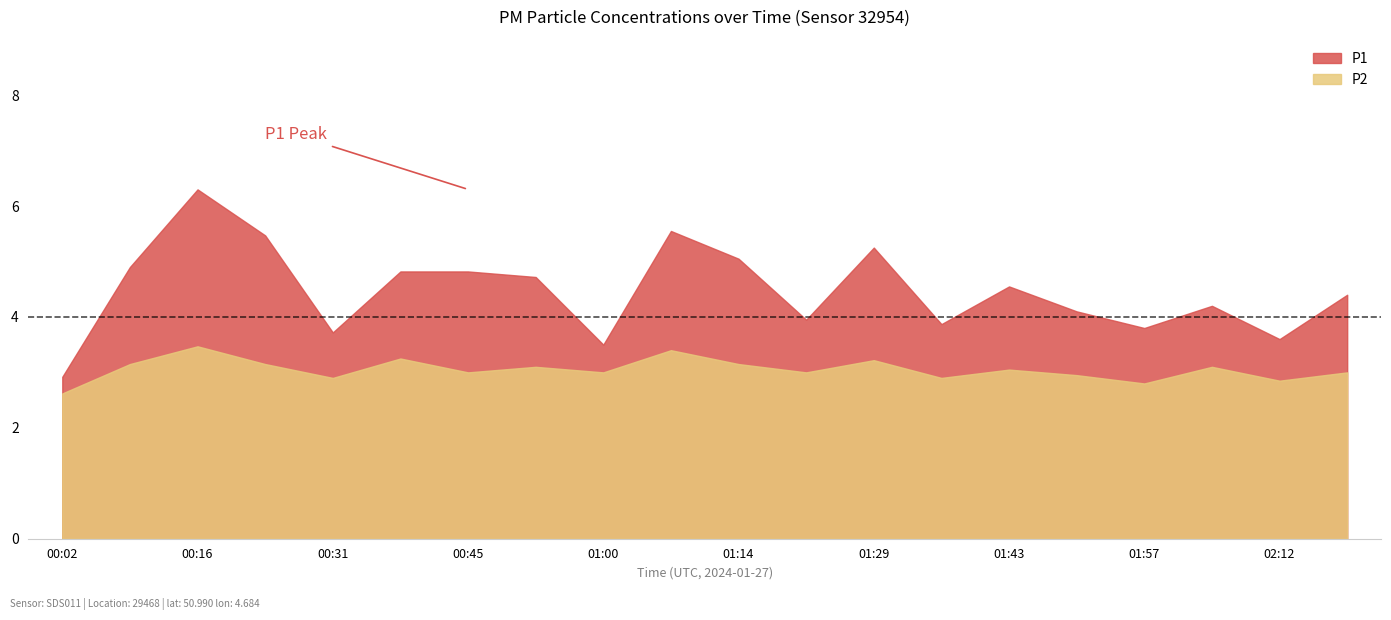

What is the label of the 3rd point from the left?

00:16